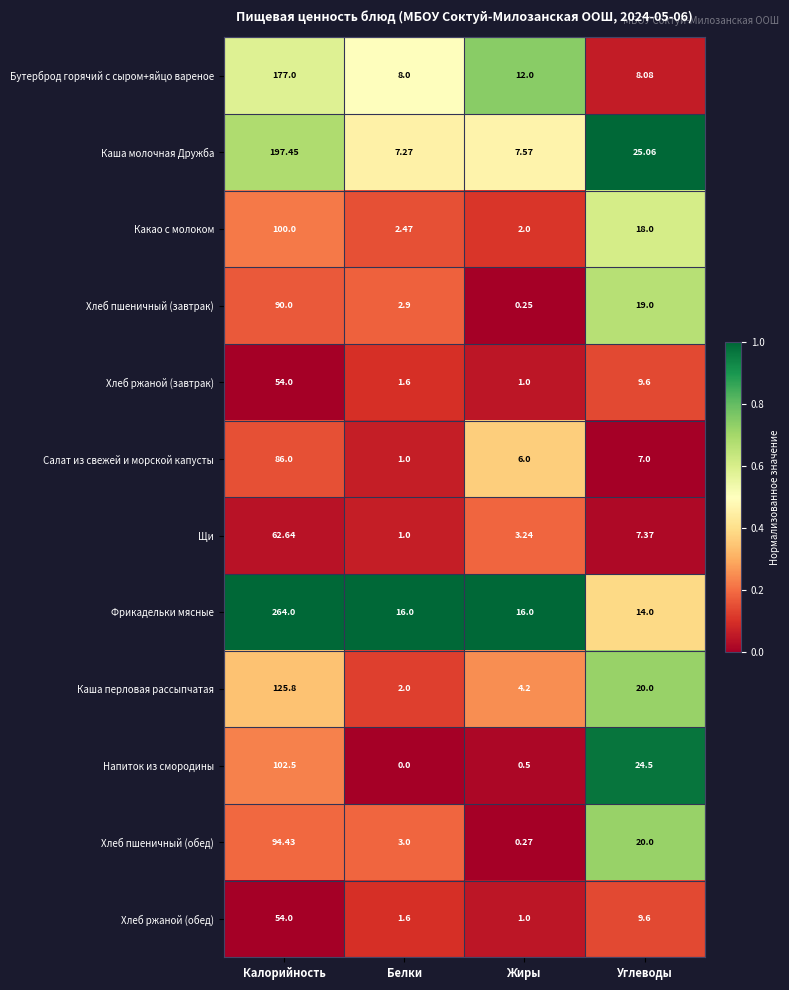

What is the total value across all series at Калорийность?

1407.8